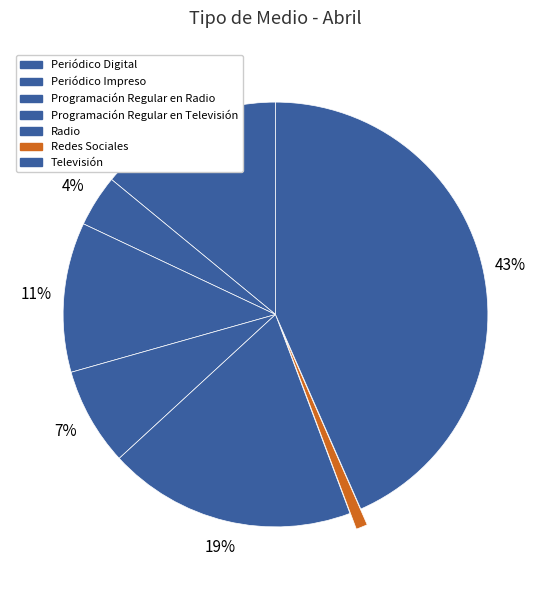

How much of the chart is everything except Periódico Impreso?

96.1%